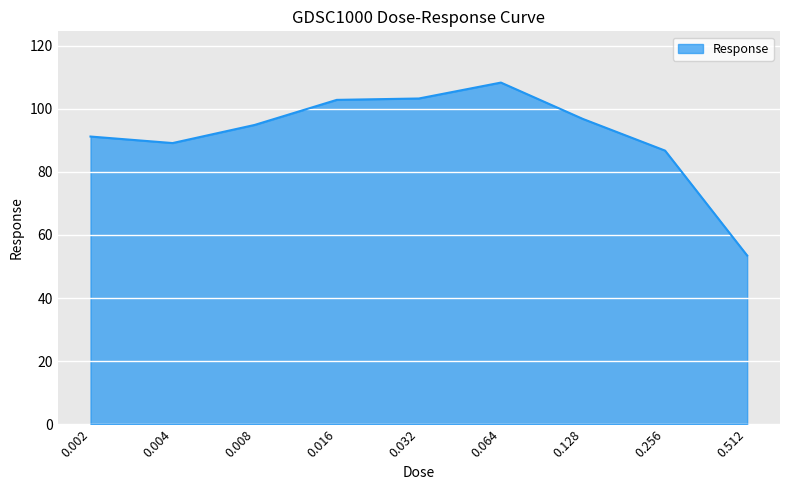

The value at 0.256 is 86.7. True or false?

True